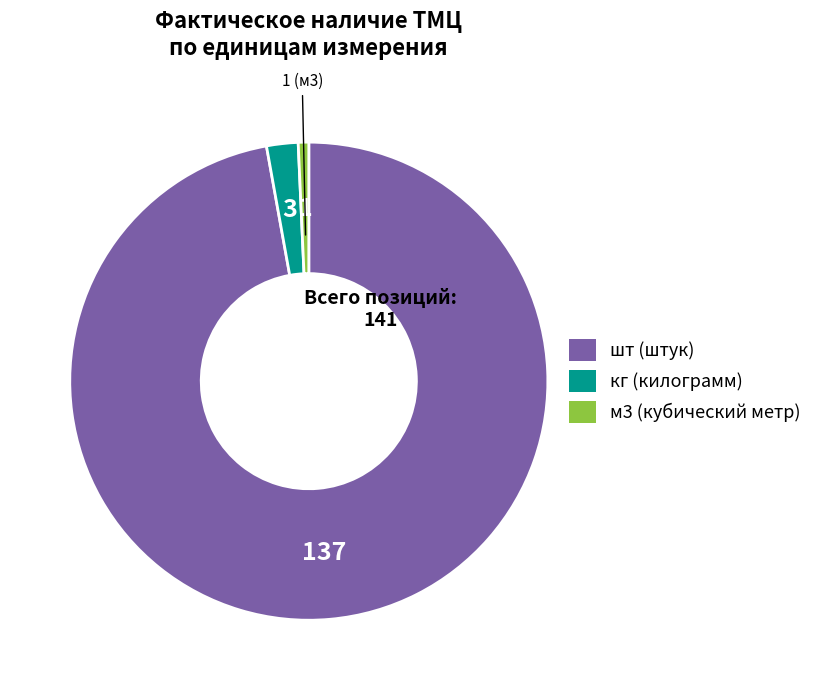

The шт slice represents 85% of the pie. True or false?

False